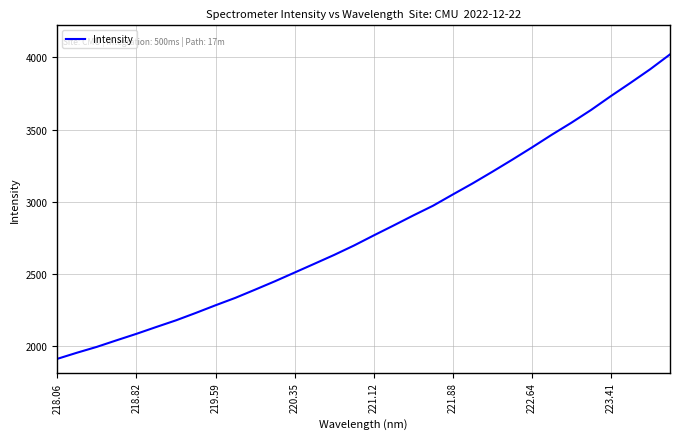

What is the maximum value shown in the chart?

4020.7